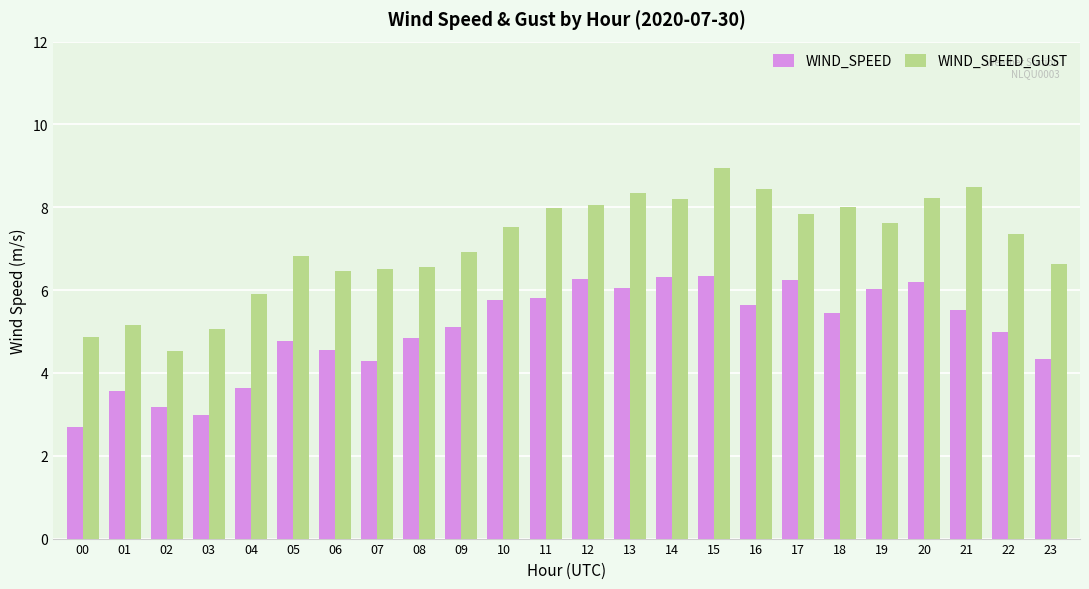

Is it true that WIND_SPEED equals 5.8 at 11?

True